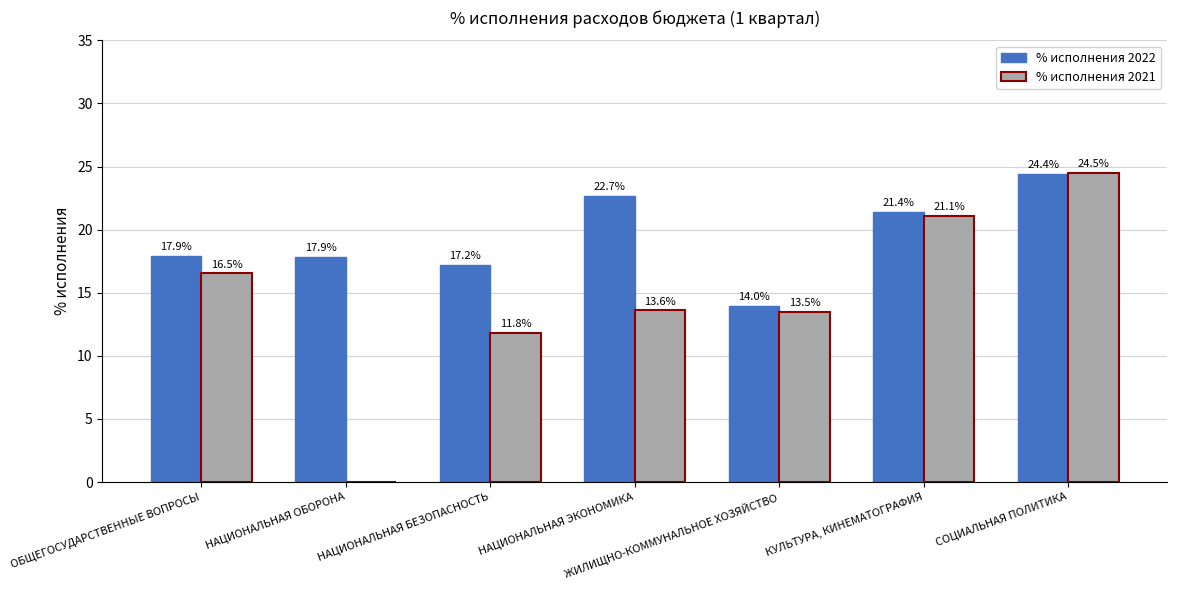

How many distinct data groups are displayed?

2